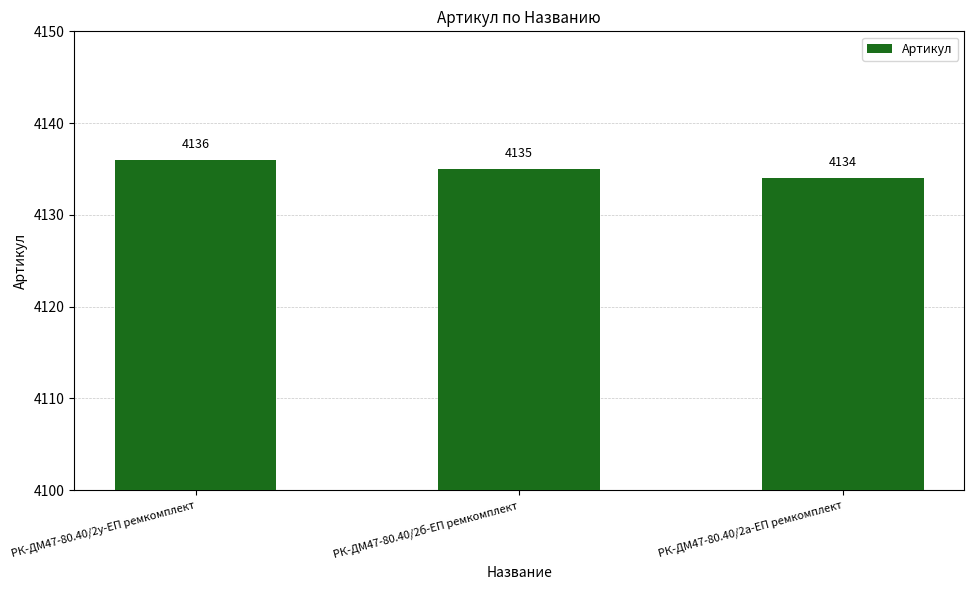

What is the value of the 1st bar from the left?

4136